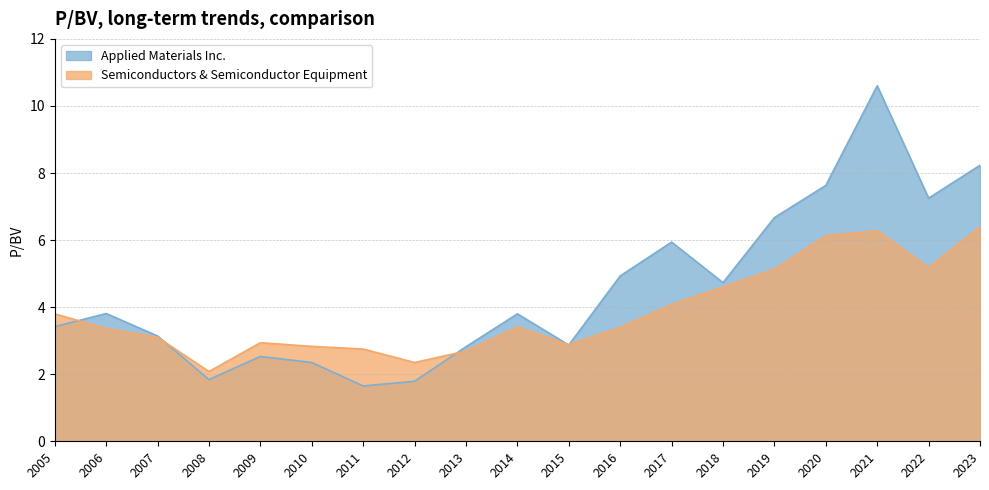

What is the total value across all series at 2012?

4.1